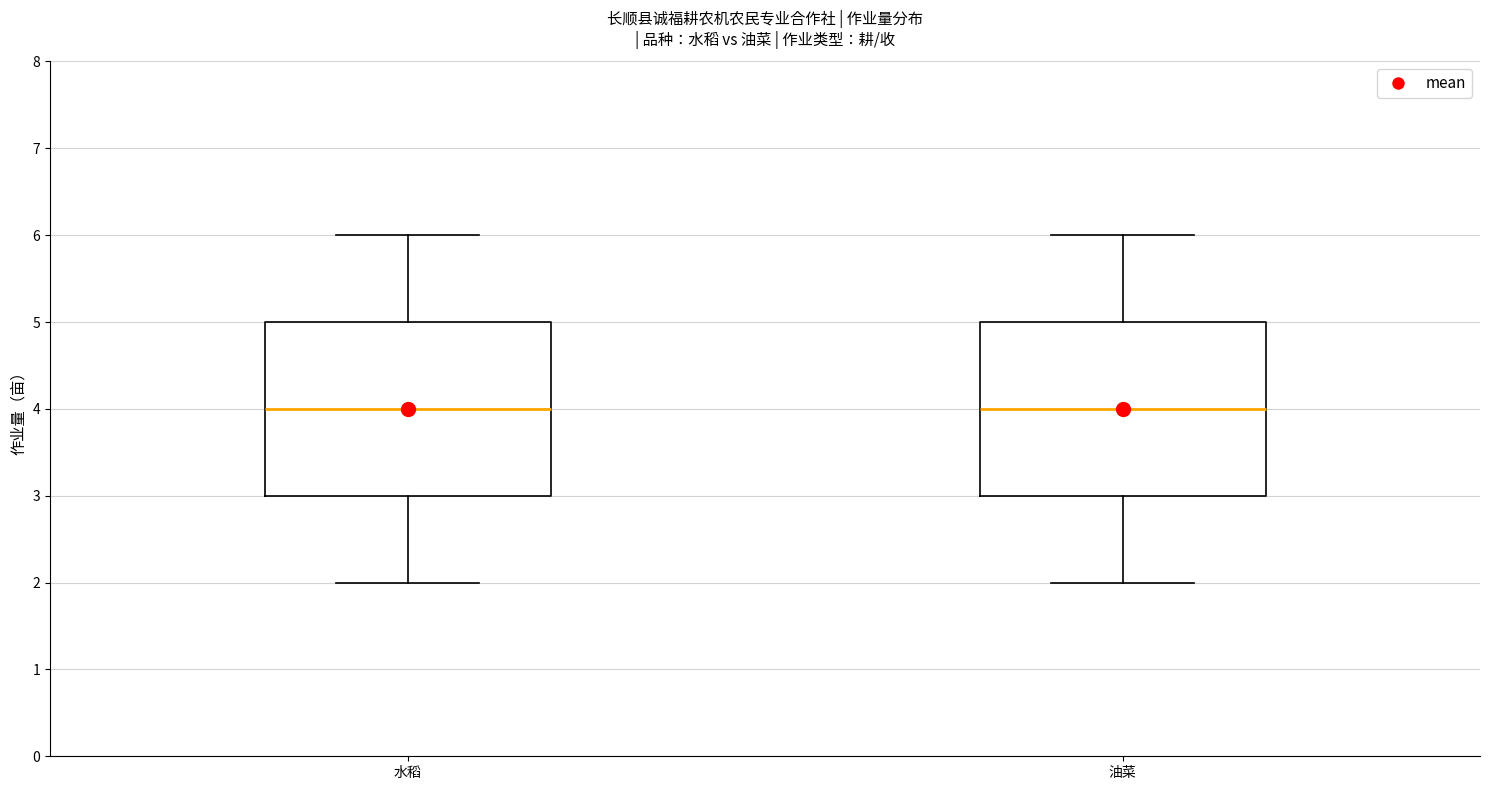

Reading left to right, read every box against the y-axis: the position of its median line, the range the box covers, and the ends of its whiskers. The values are not printed on the chart, so give them approximately, as read against the axis.

水稻: median 4, box 3 to 5, whiskers 2 to 6
油菜: median 4, box 3 to 5, whiskers 2 to 6